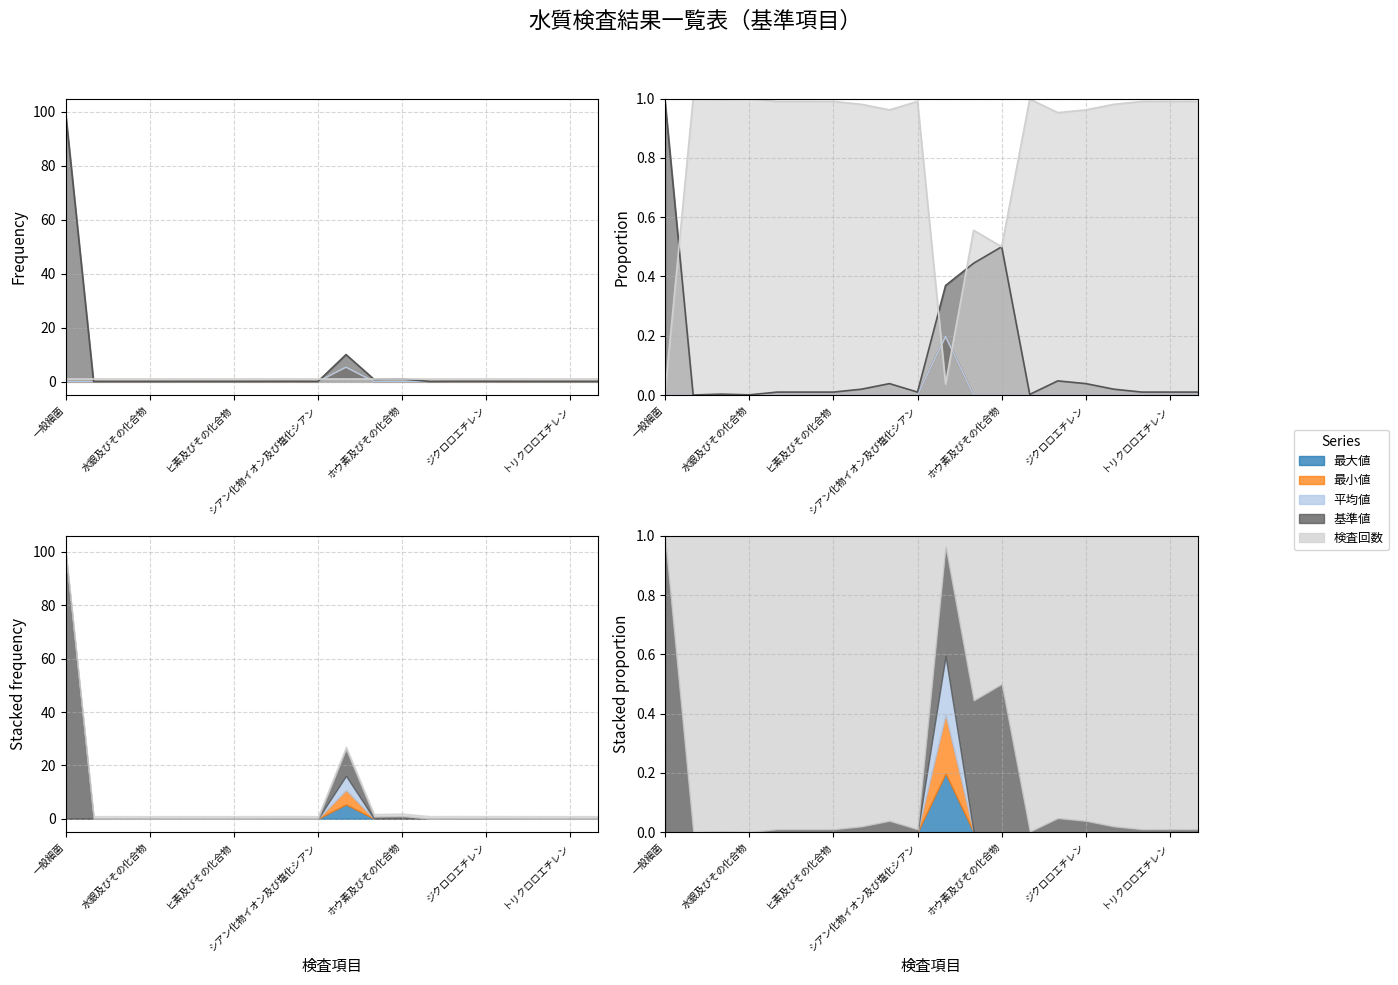

At which category does the chart reach its peak across all series?

一般細菌